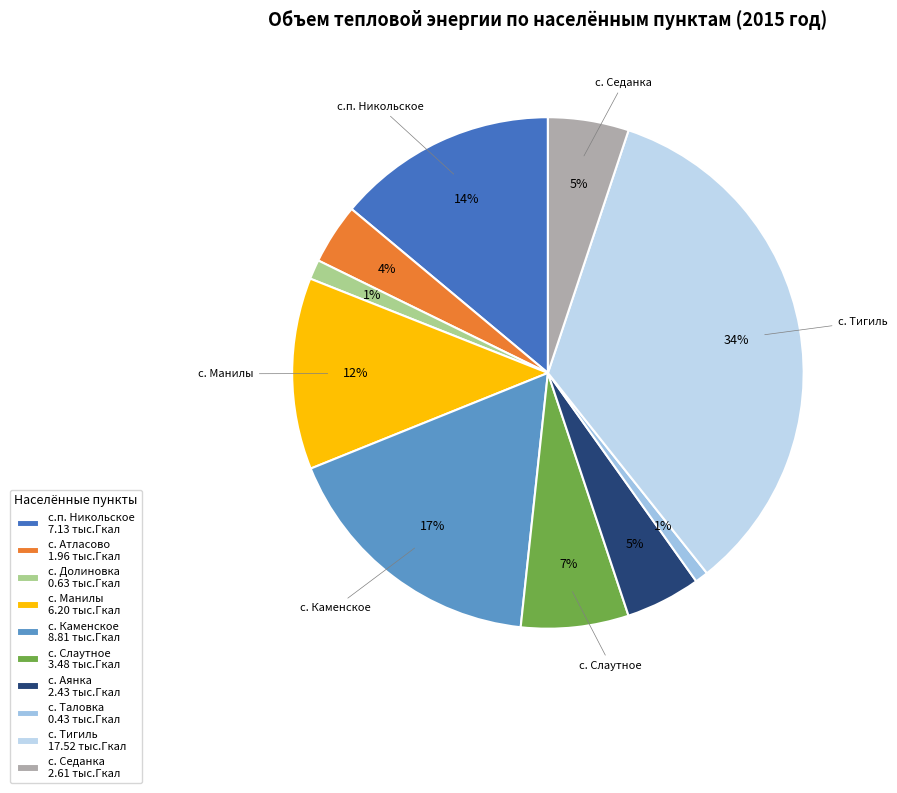

To the nearest percent, what is the average slice percentage?

10%